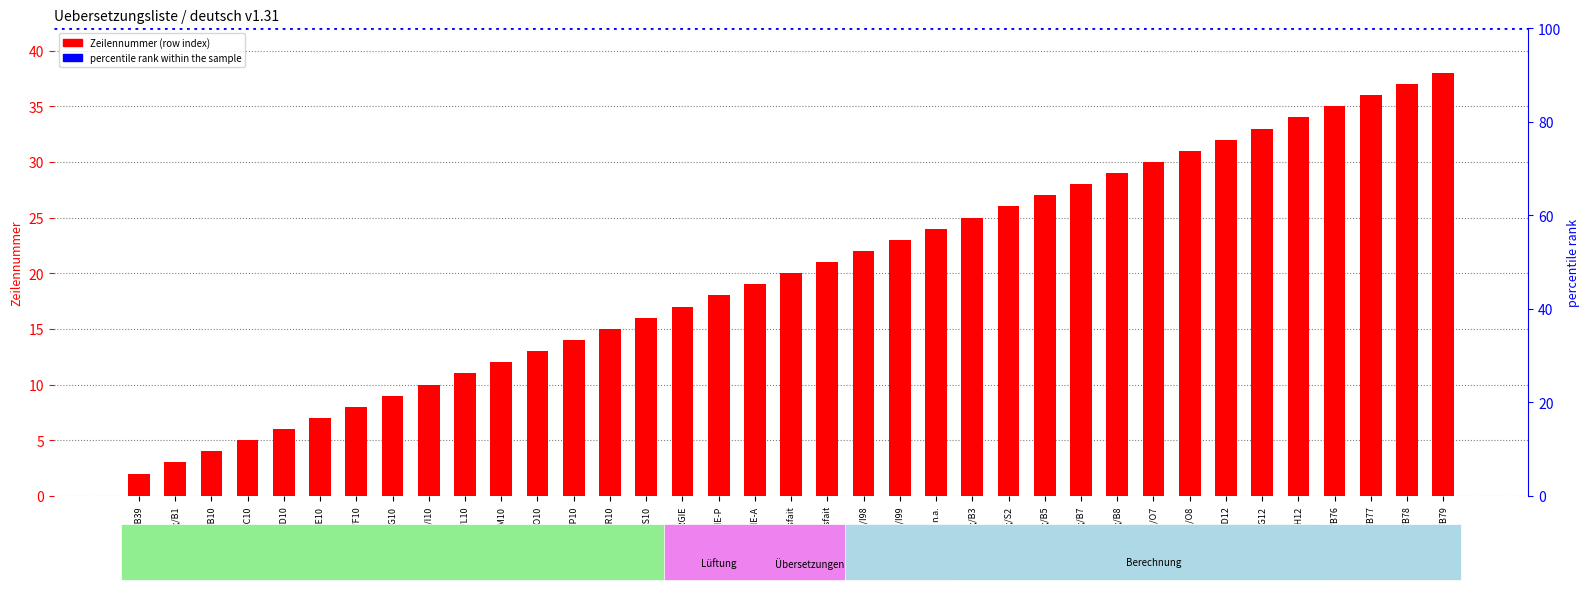

What is the label of the 3rd bar from the right?

Berechnung/B77